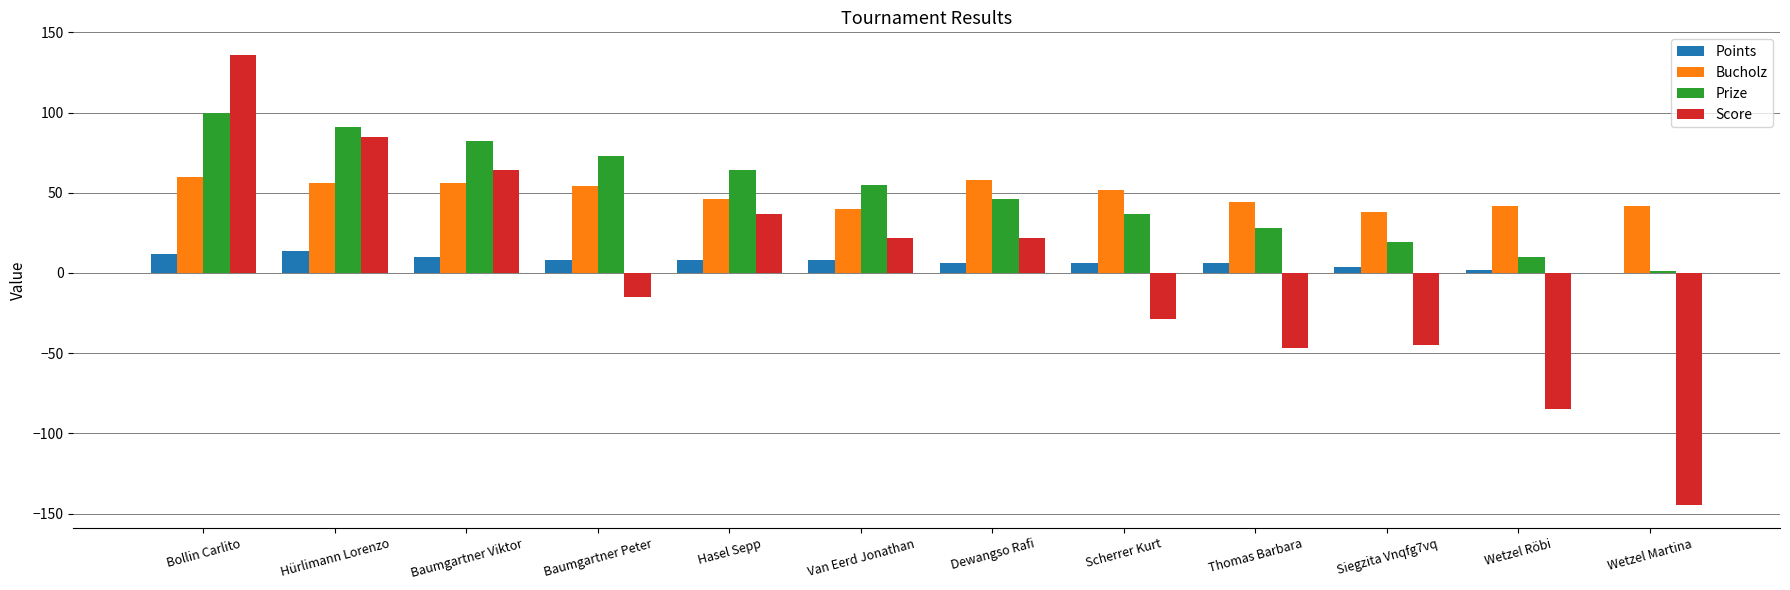

Is it true that Bucholz equals 38 at Siegzita Vnqfg7vq?

True